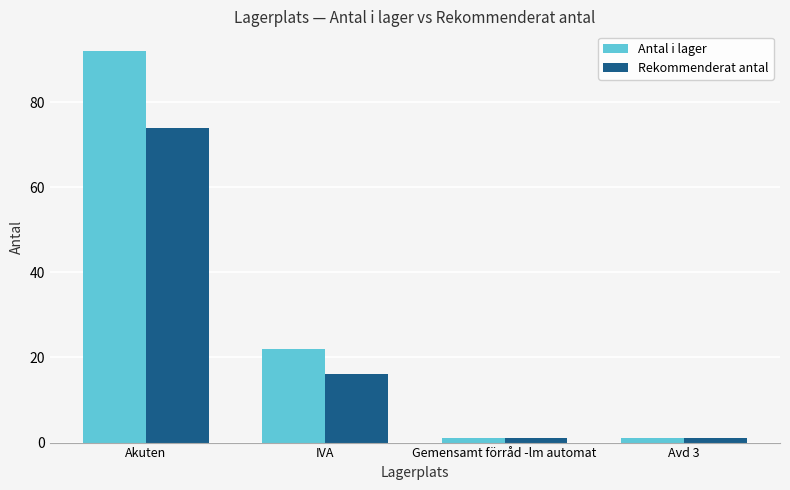

Between Akuten and IVA, which series saw the biggest shift?

Antal i lager